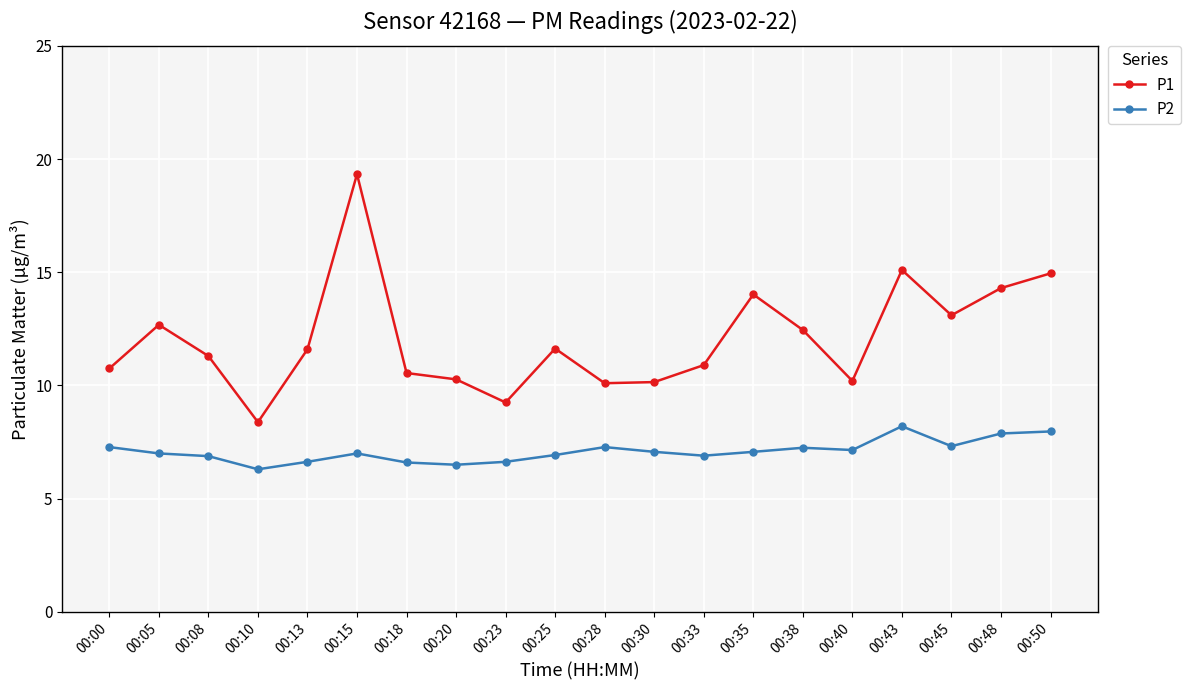

True or false: P2 has a value of 8.2 at 00:43.

True